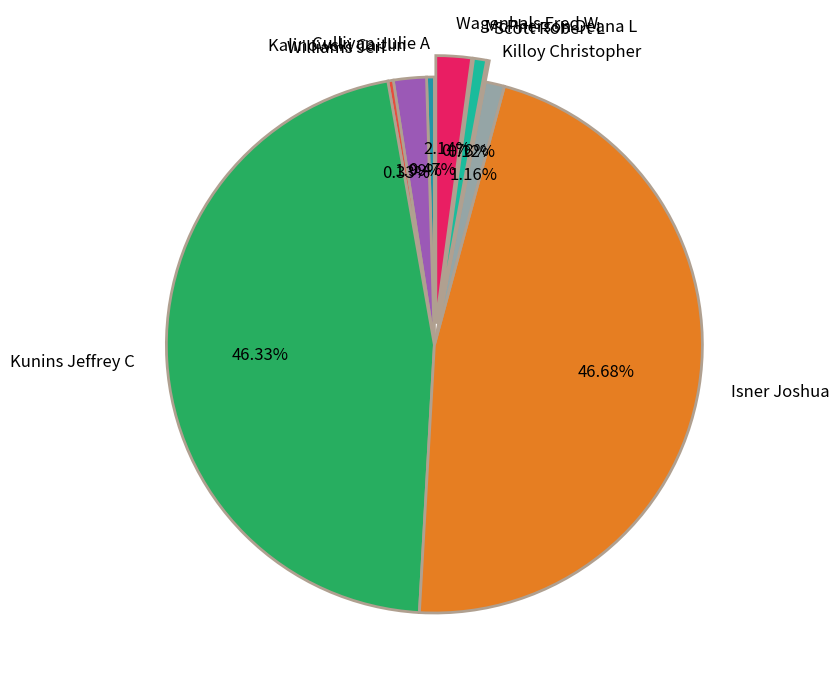

Combined, do Williams Jeri and Isner Joshua account for over 50%?

No